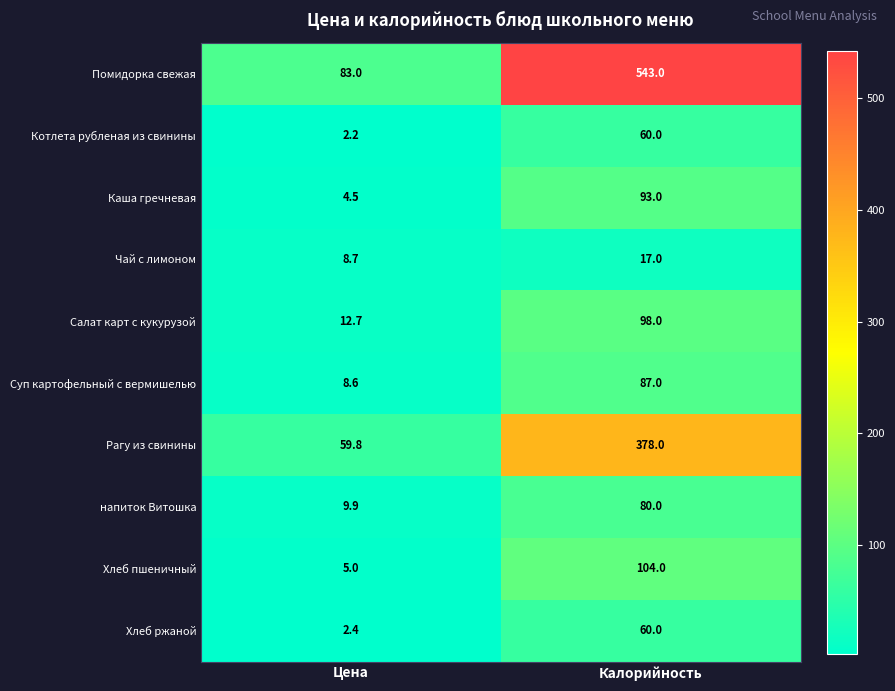

What is the greatest value displayed?

543.0